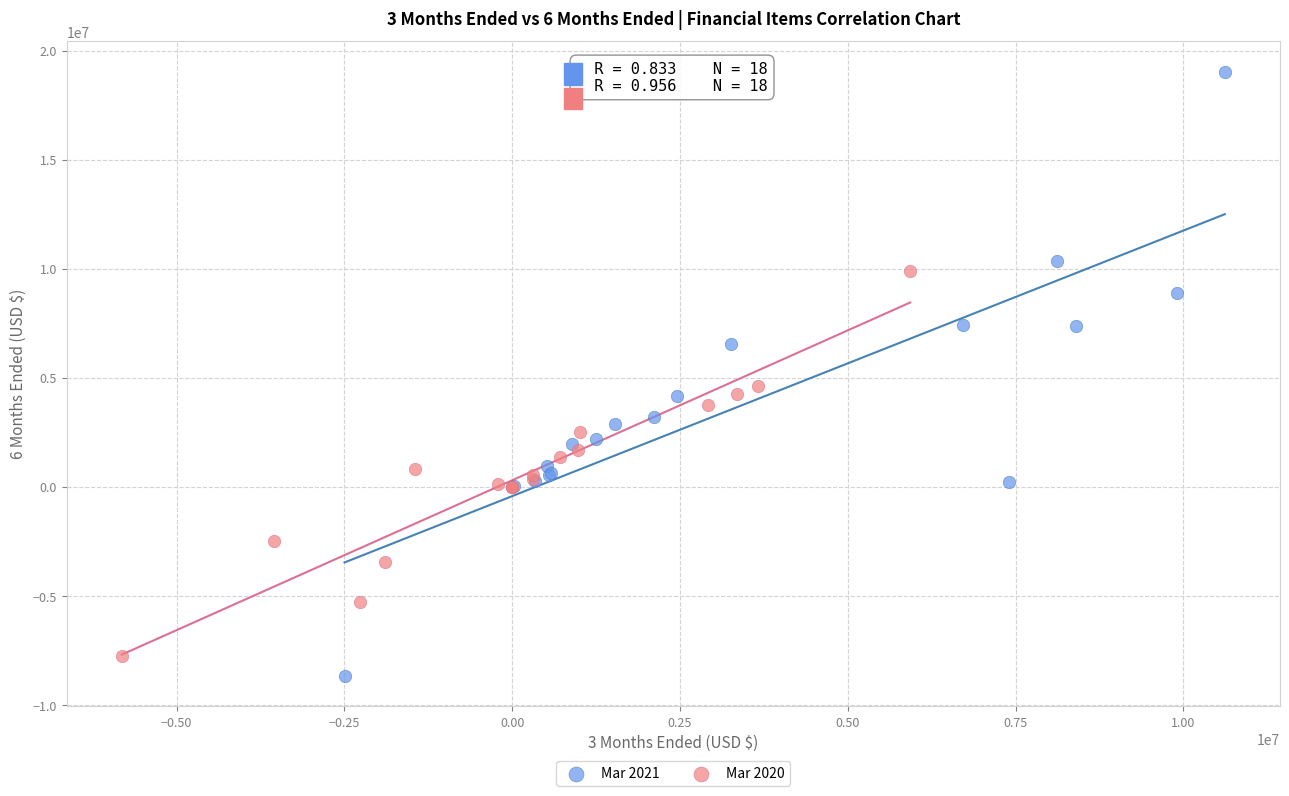

Which series has the widest spread of Y values?

Mar 2021